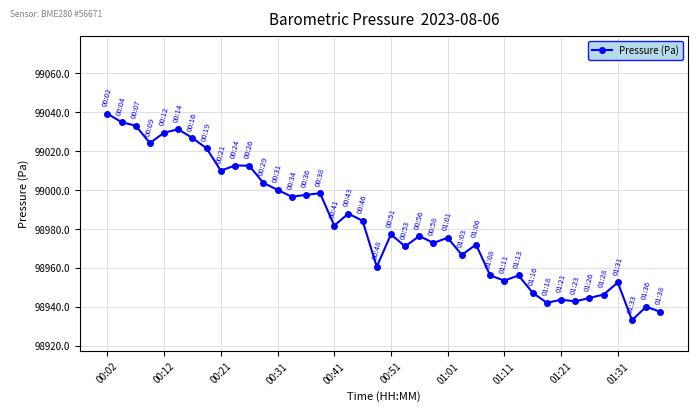

True or false: there are more than 0 points higher than both neighbors.

True